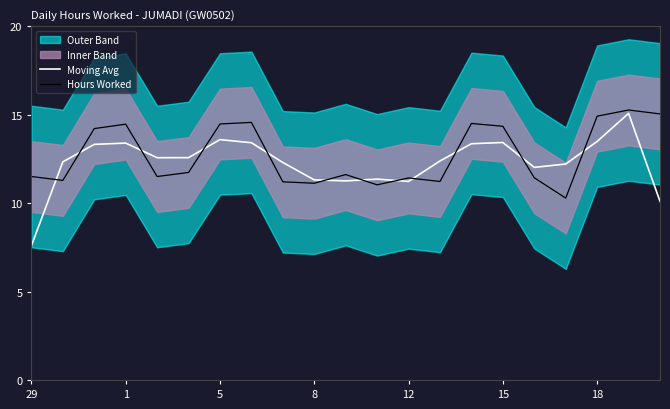

Is it true that Moving Avg equals 13.4 at 1?

True